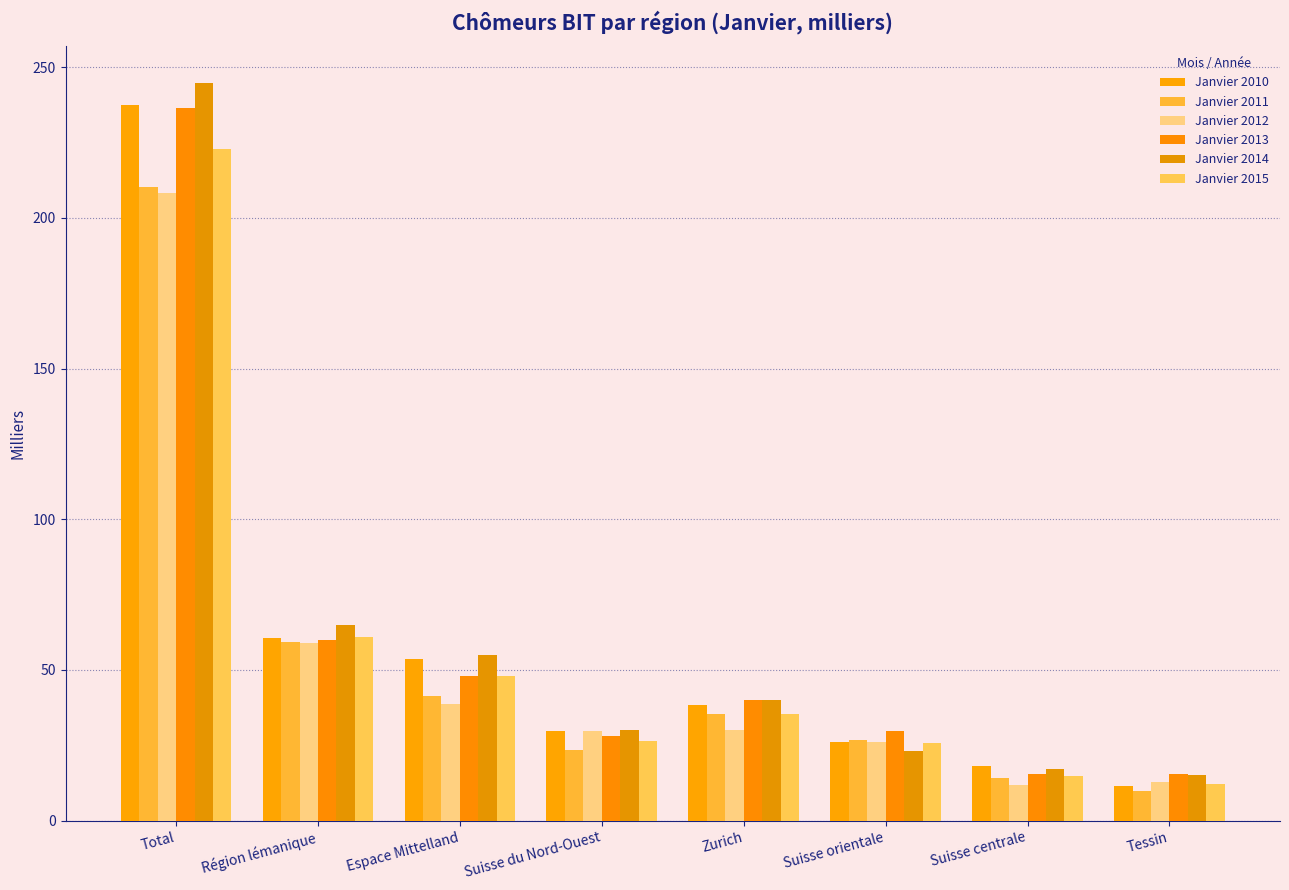

What is the label of the 8th bar from the right?

Total